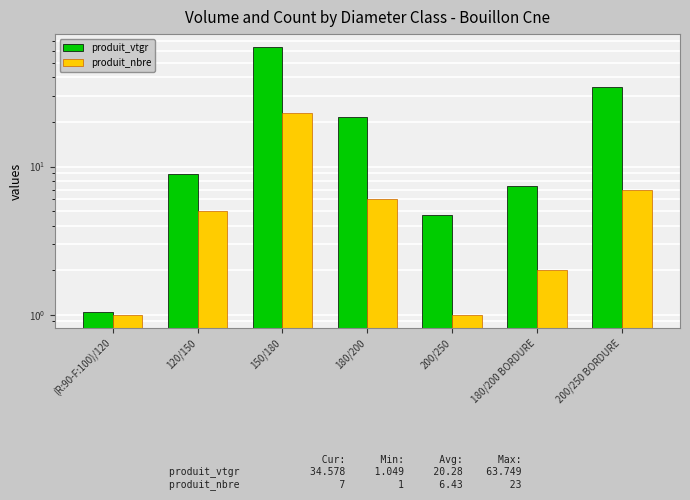

What is the minimum value for produit_nbre?

1.0